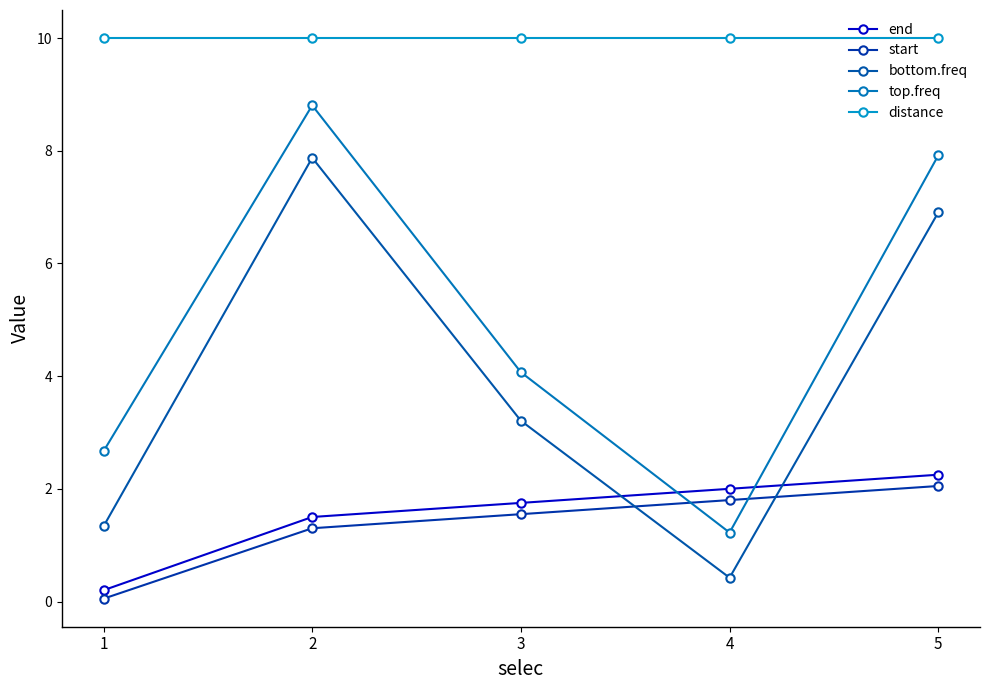

True or false: distance has more than 1 points higher than both neighbors.

False